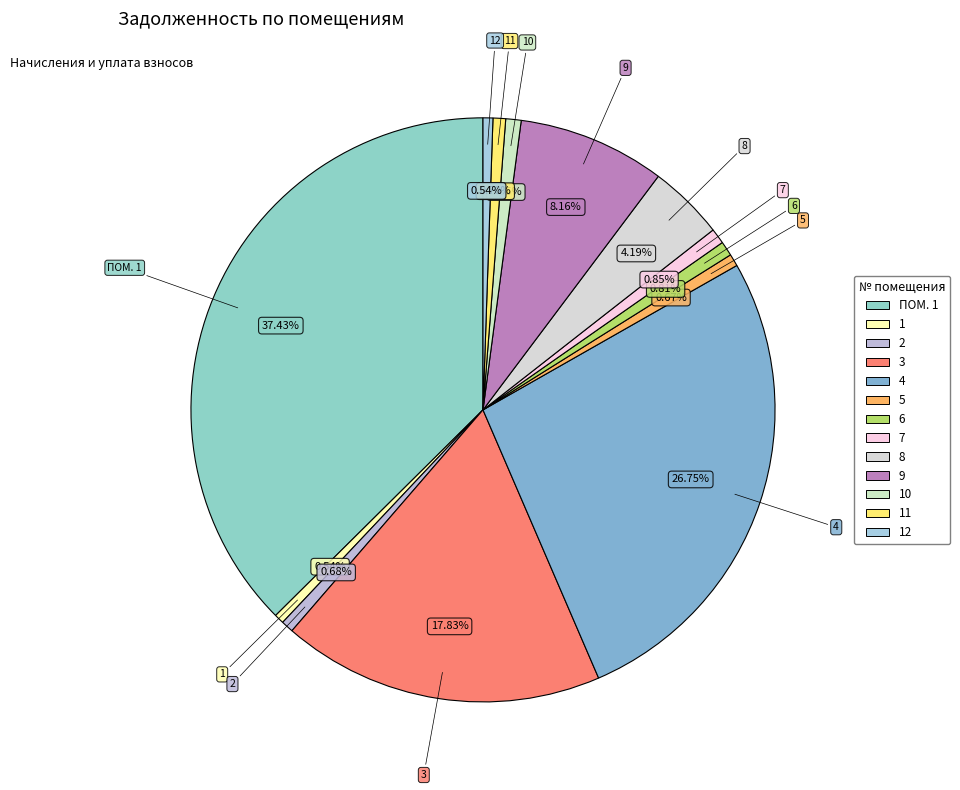

Does 10 represent more than half of the total?

No